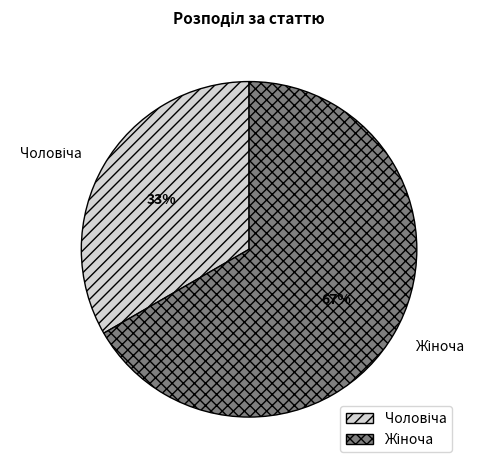

Is there a majority slice in this chart?

Yes